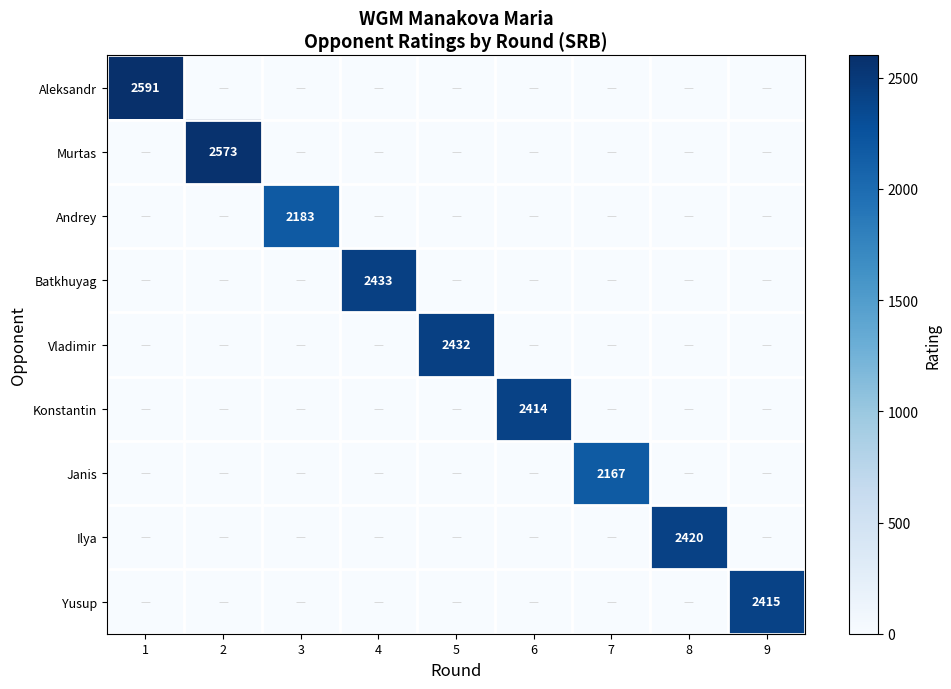

Is it true that Ilya equals 874 at 8?

False